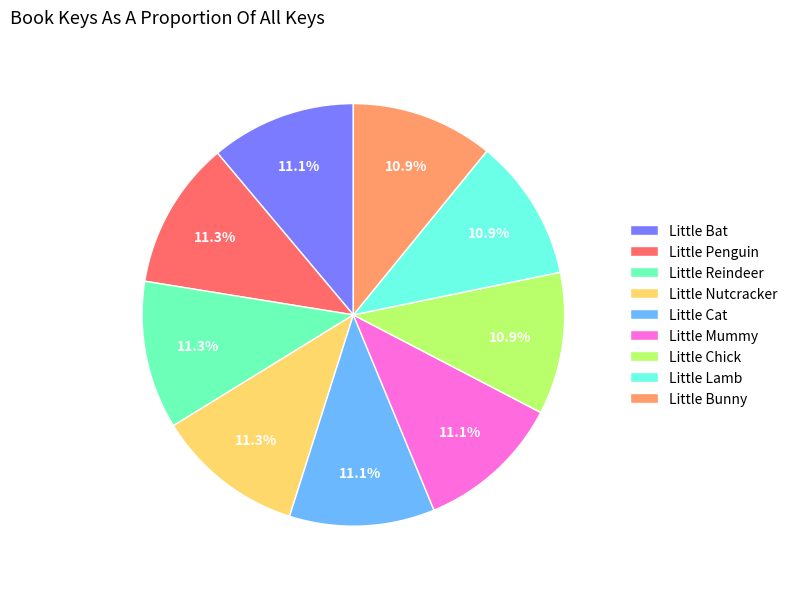

Approximately how many times larger is the value at Little Reindeer compared to Little Bat?

1.0